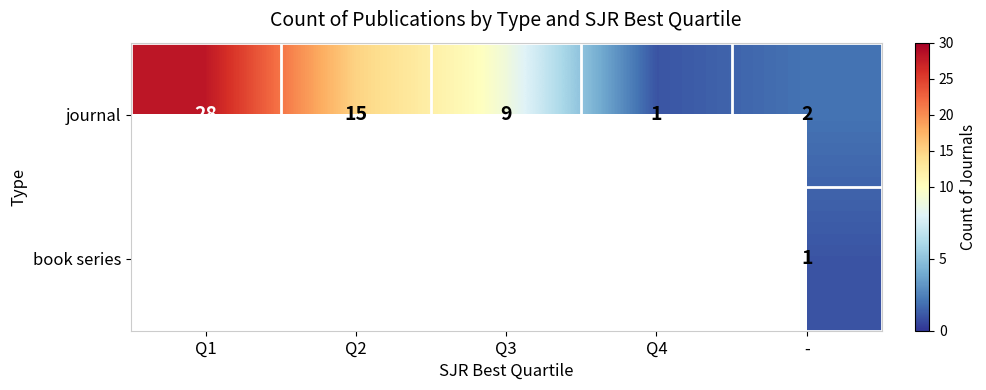

The value of journal at Q1 is 28. True or false?

True